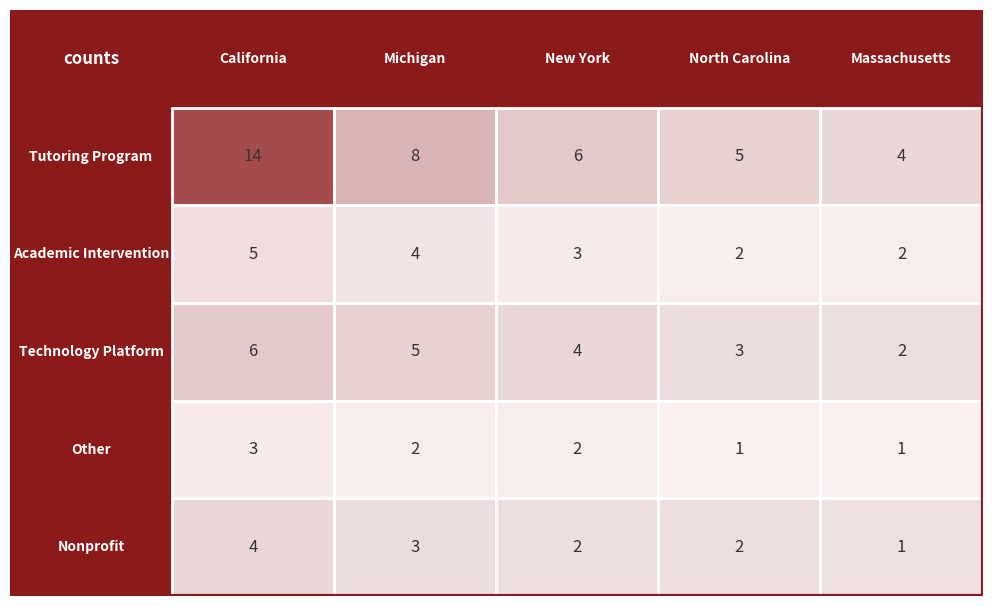

How many data points in Nonprofit are above 2?

2